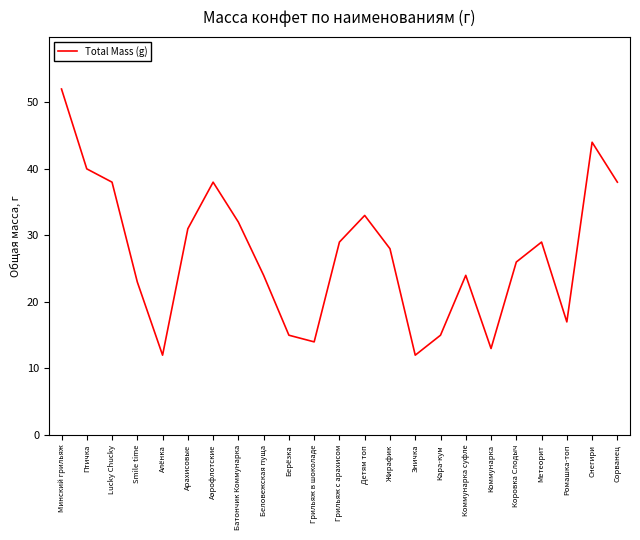

What position from the left is Кара-кум?

16